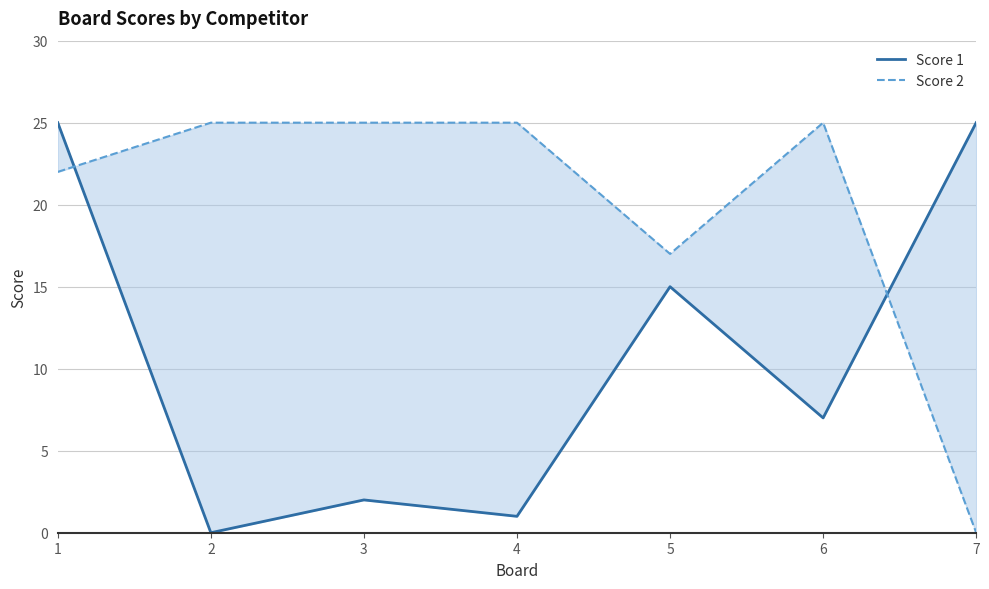

Reading right to left, transcribe all the data shown in this chart.

Score 1: 25	7	15	1	2	0	25
Score 2: 0	25	17	25	25	25	22